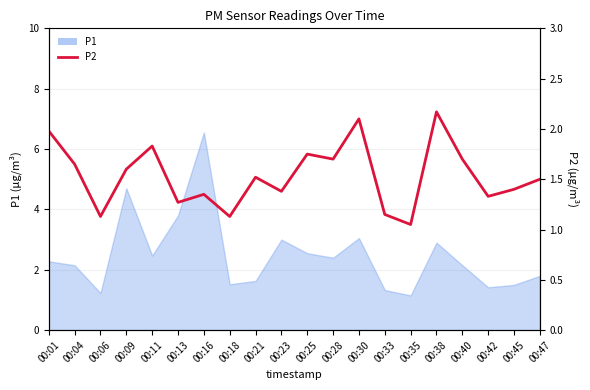

The chart shows a value of 0.4 at 00:42. True or false?

False